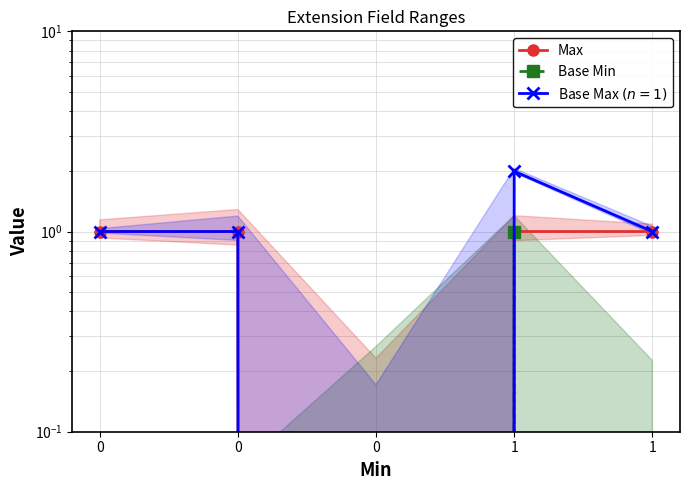

Reading left to right, extract all data points from this chart.

Max: 0=1	0=1	0=0	1=1	1=1
Base Min: 0=0	0=0	0=0	1=1	1=0
Base Max $(n=1)$: 0=1	0=1	0=0	1=2	1=1